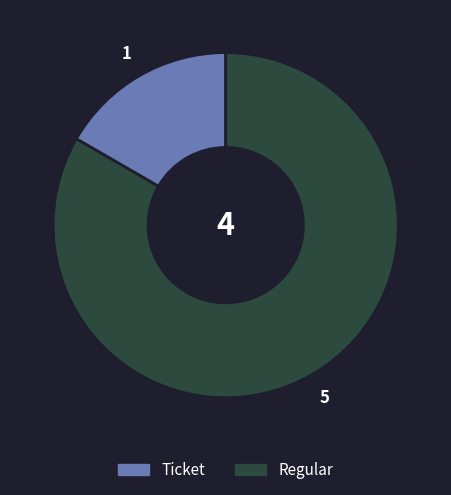

How many segments does this pie chart have?

2